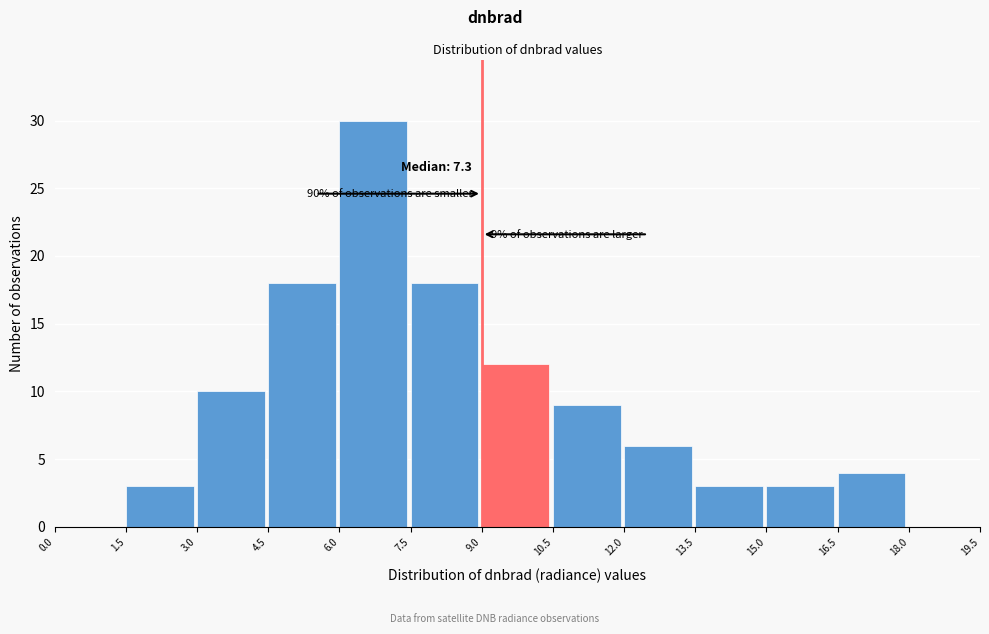

Over which range of the x-axis is the bar tallest?

6.0 to 7.5